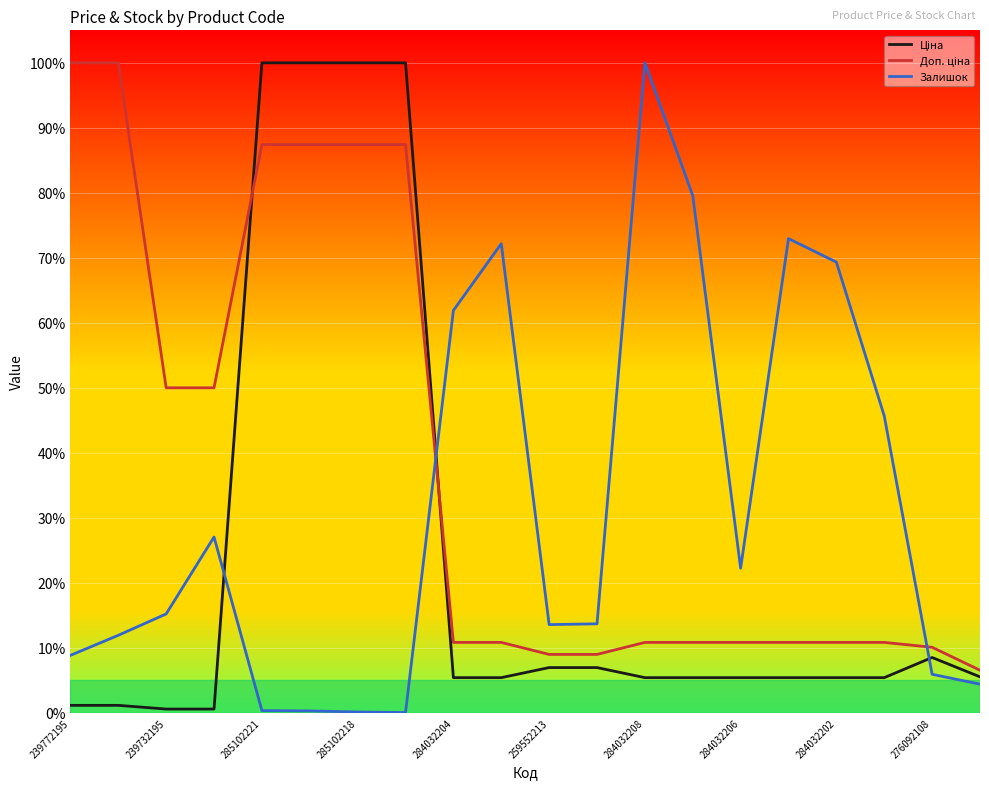

After their last crossing, which series has the higher values: Залишок or Ціна?

Ціна